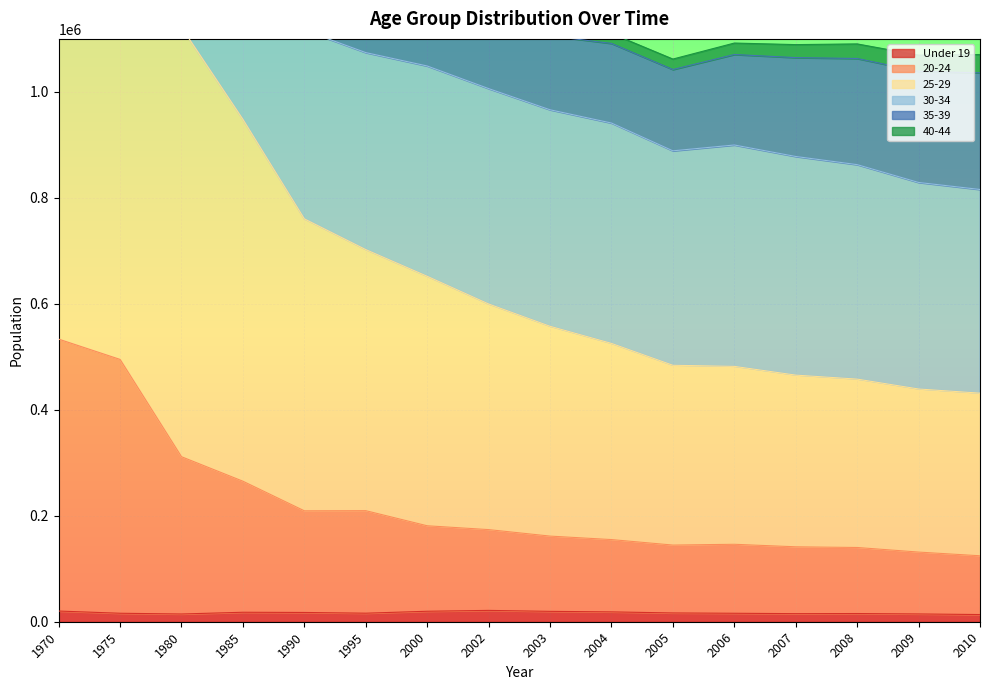

Is it true that Under 19 equals 17877 at 1985?

True